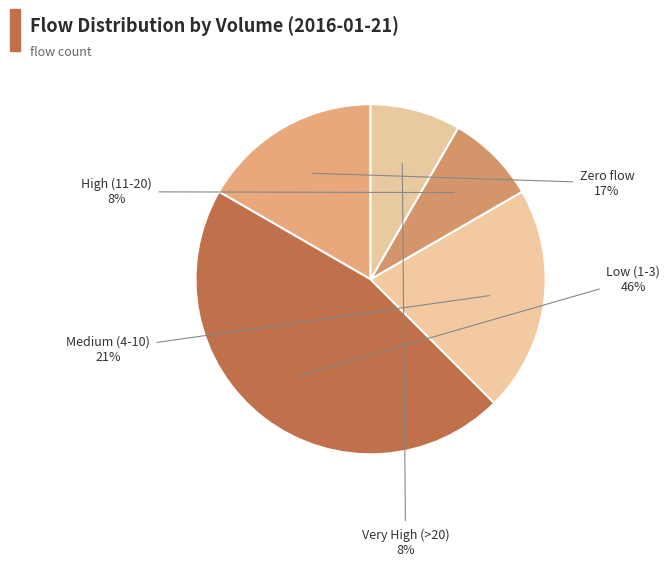

How many segments does this pie chart have?

5